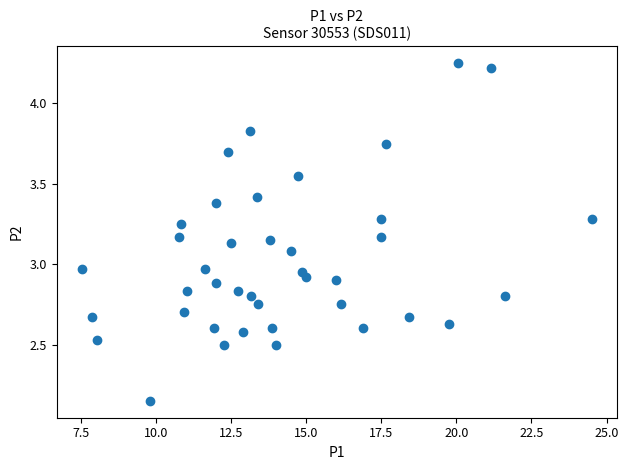

How many points are shown in the scatter plot?

40